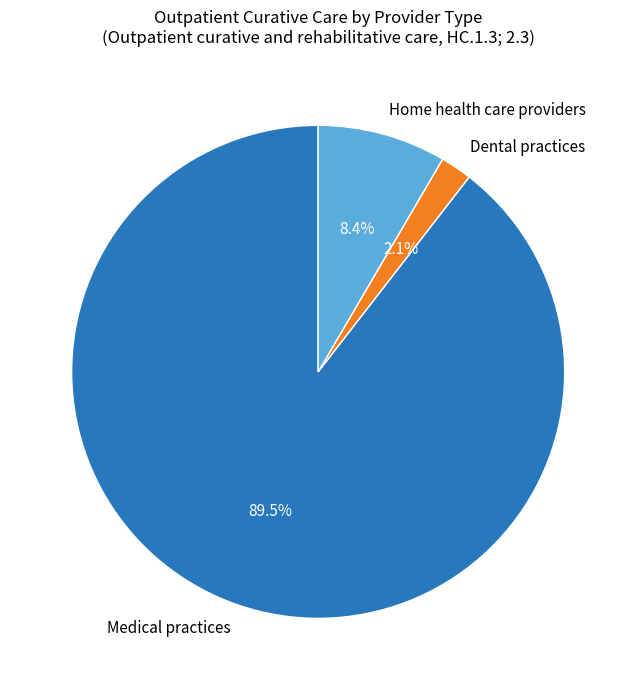

To the nearest percent, what is the average slice percentage?

33%